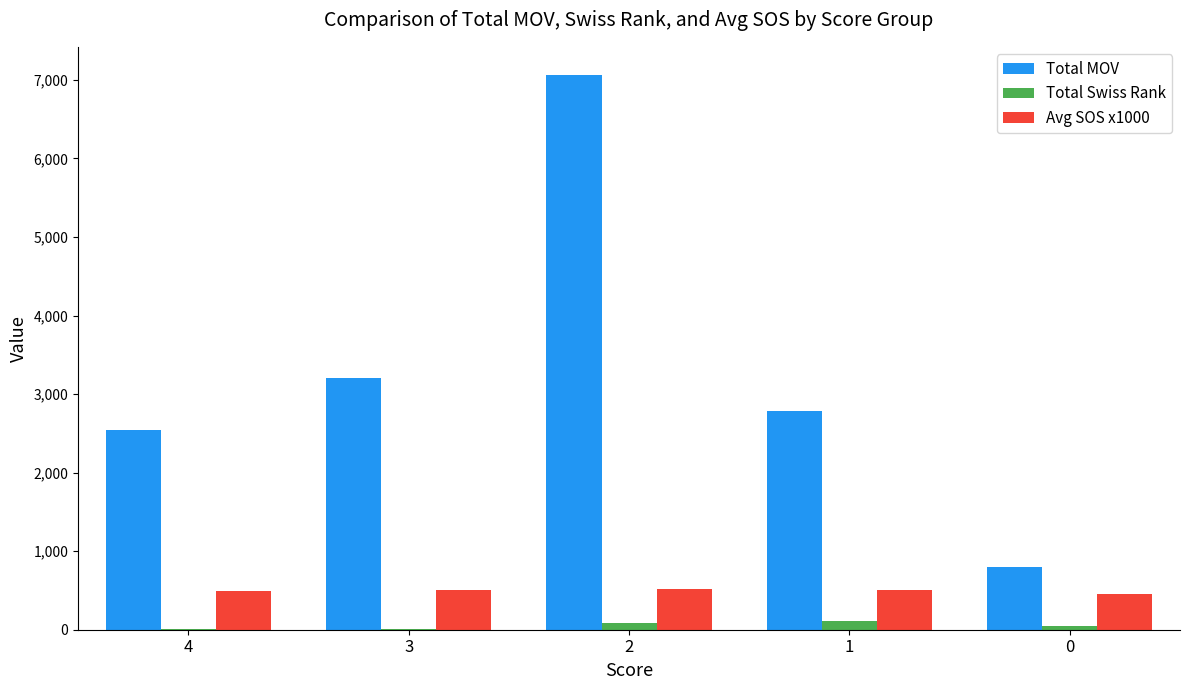

Which series changed the most between 2 and 1?

Total MOV